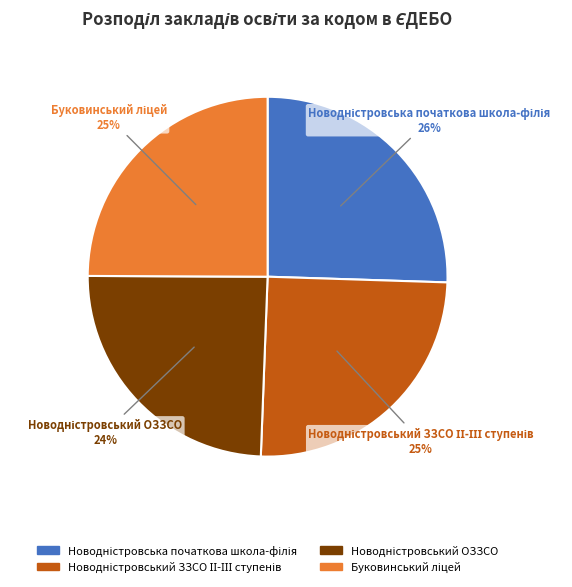

To the nearest percent, what is the average slice percentage?

25%